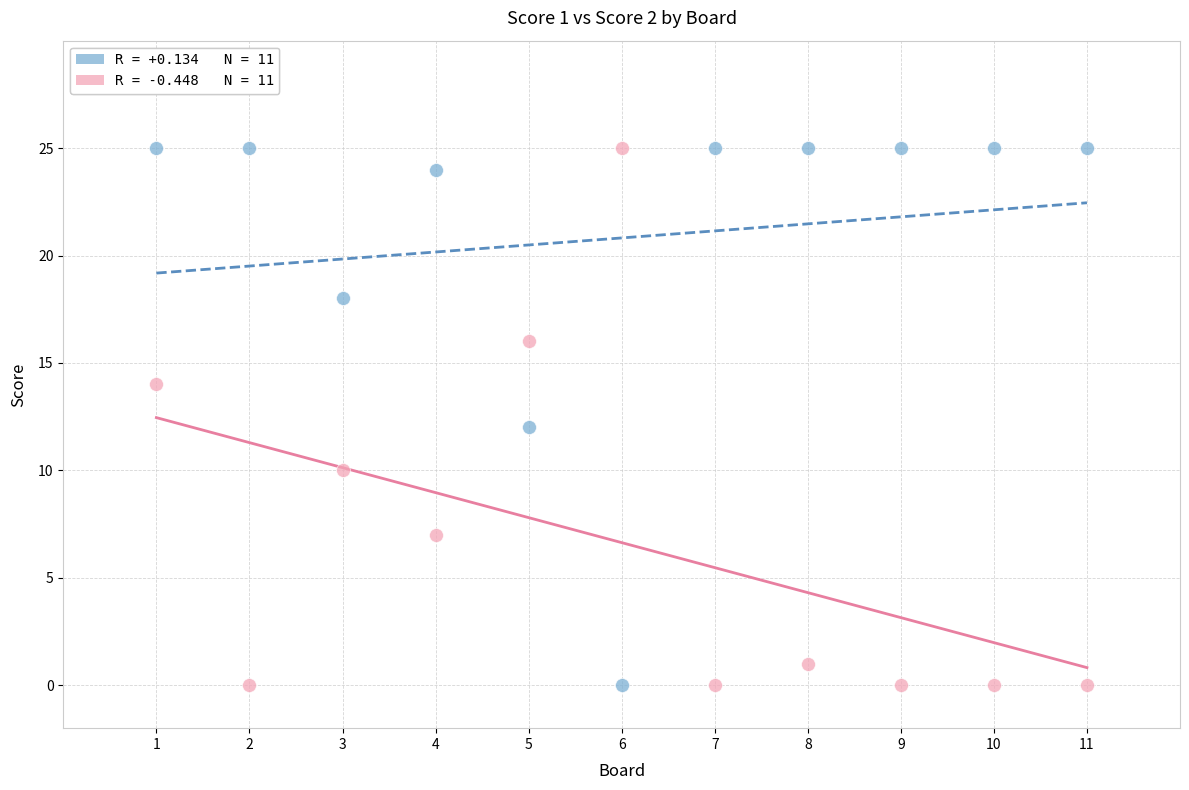

Across all data points, what is the range of Y values (max minus min)?

25